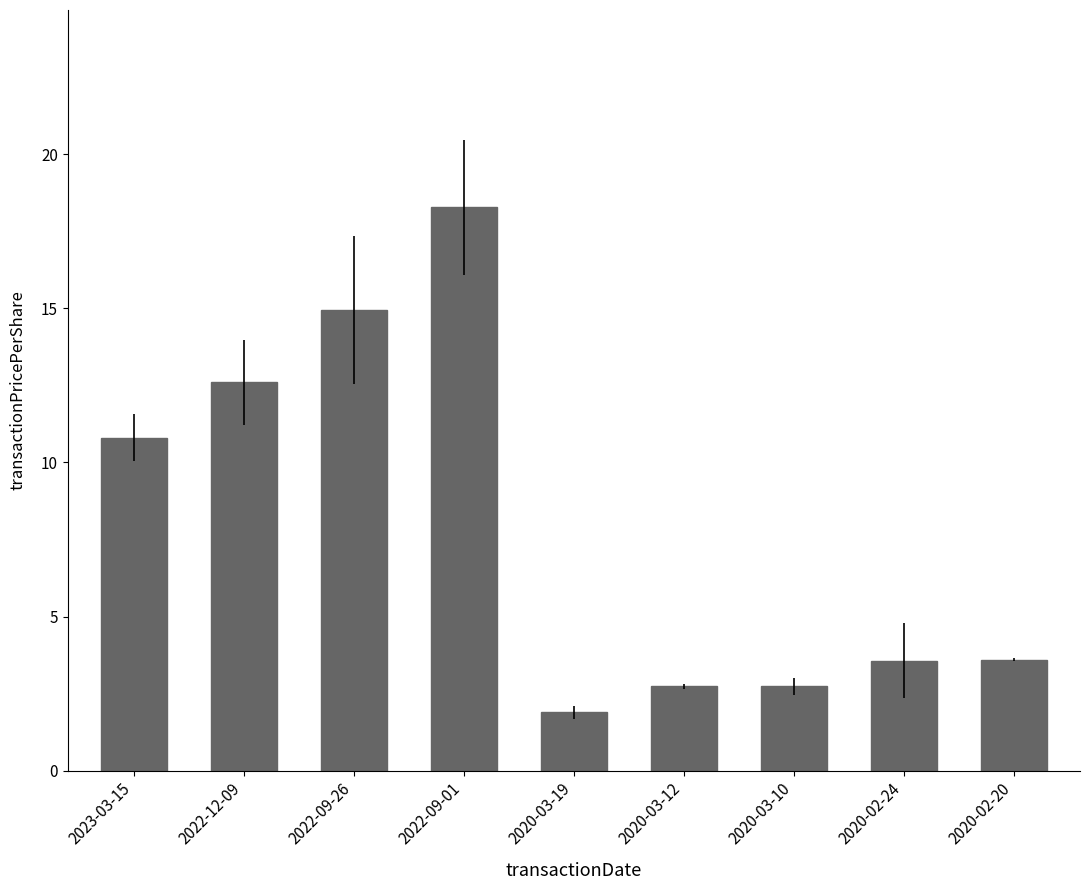

What is the difference between the second highest and second lowest values?

12.2